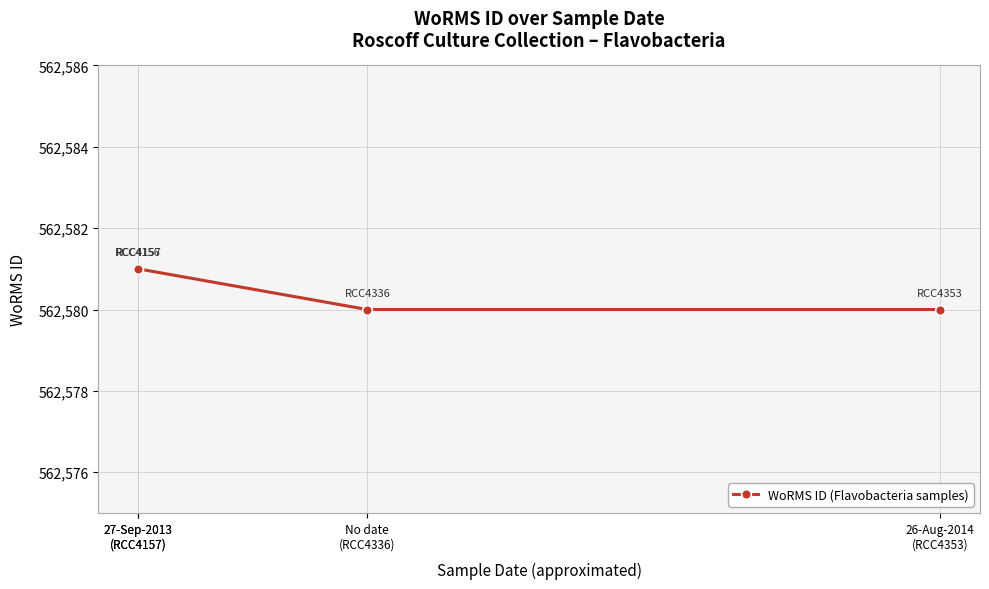

Between 26-Aug-2014
(RCC4353) and 27-Sep-2013
(RCC4157), which is larger?

27-Sep-2013
(RCC4157)